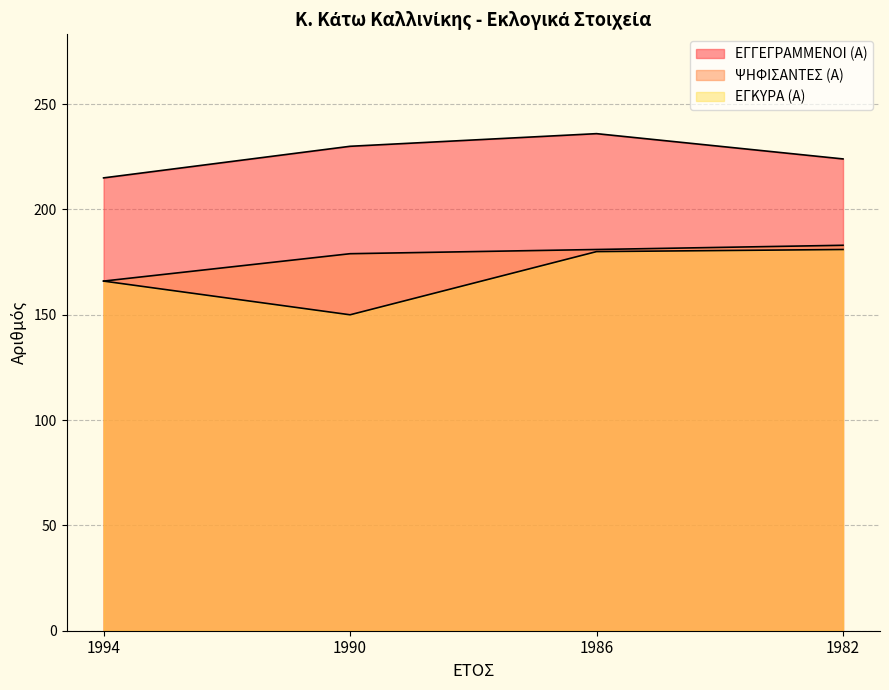

What is the value of the ΨΗΦΙΣΑΝΤΕΣ (Α) point at the 4th from the left?

183